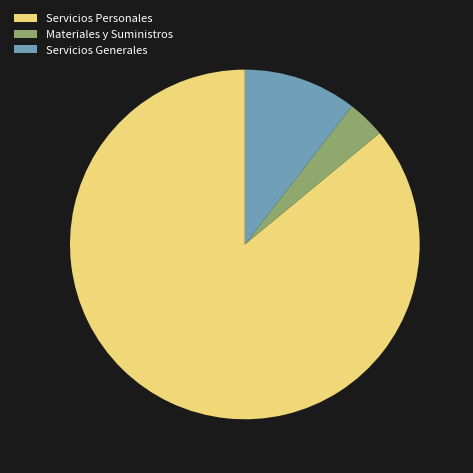

True or false: Servicios Generales accounts for 19% of the total.

False